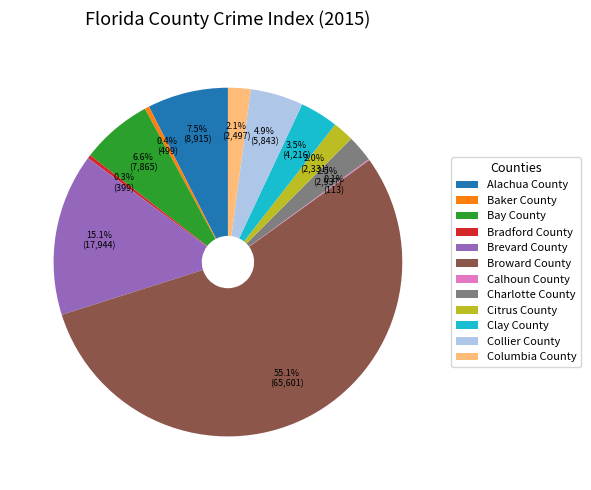

Which slice is the largest?

Broward County